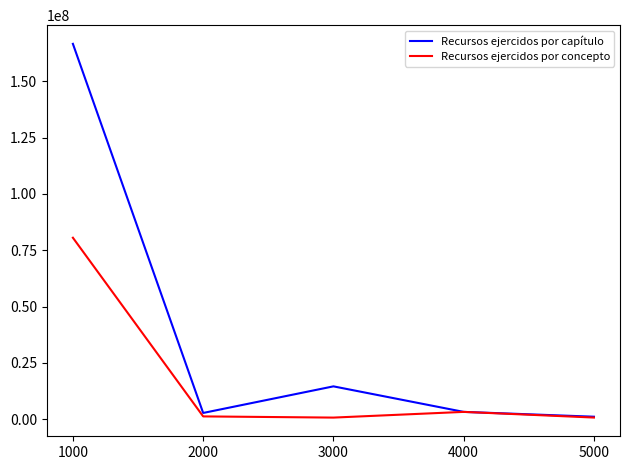

Rank the series by their maximum value, from highest to lowest.

Recursos ejercidos por capítulo, Recursos ejercidos por concepto